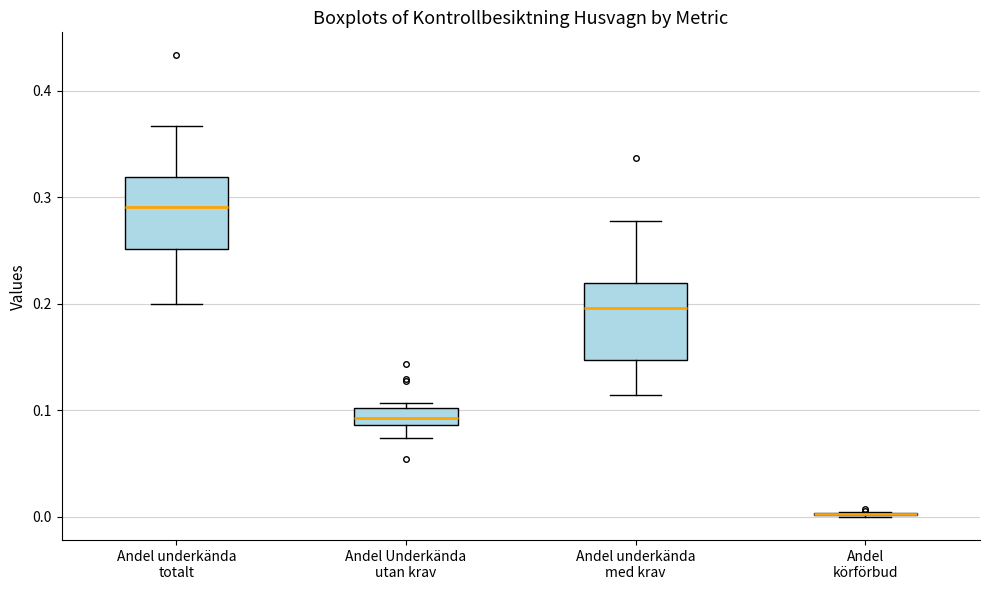

Reading left to right, transcribe this box plot: for each box, give where its median line is, the range the box spans, and where its two whiskers end, as read against the y-axis. The values are not printed on the chart, so give them approximately, as read against the axis.

Andel underkända totalt: median 0.29, box 0.25 to 0.32, whiskers 0.20 to 0.37
Andel Underkända utan krav: median 0.09 (inside the box), box 0.09 to 0.10, whiskers 0.07 to 0.11
Andel underkända med krav: median 0.20, box 0.15 to 0.22, whiskers 0.11 to 0.28
Andel körförbud: box collapsed to a line at 0.00, whiskers 0.00 to 0.01